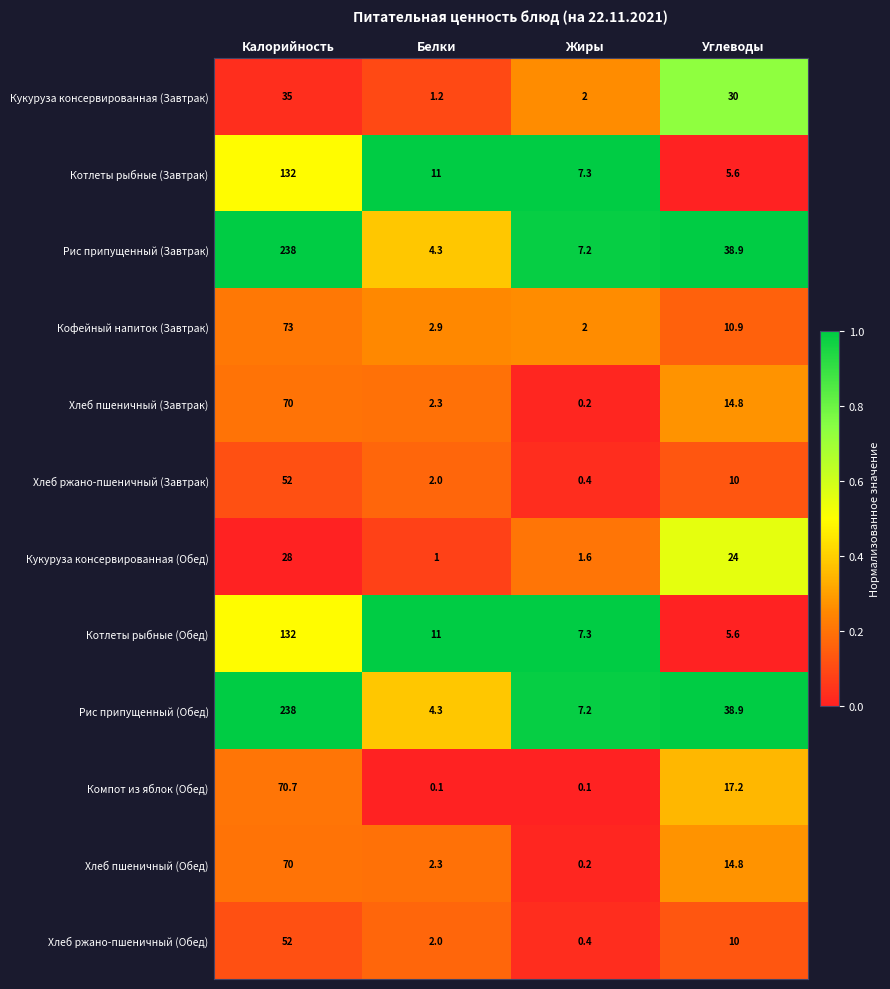

Rank the categories by Хлеб ржано-пшеничный (Обед) value from highest to lowest.

Калорийность, Углеводы, Белки, Жиры